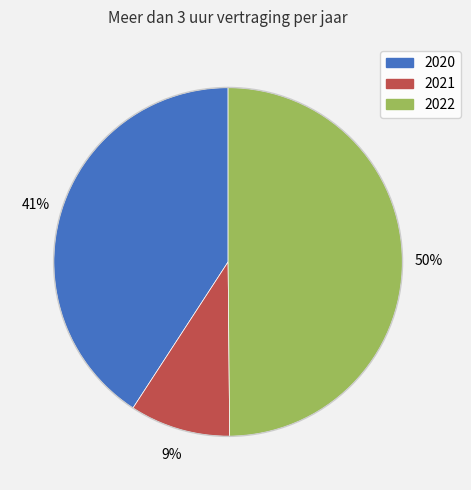

To the nearest percent, what is the average slice percentage?

33%